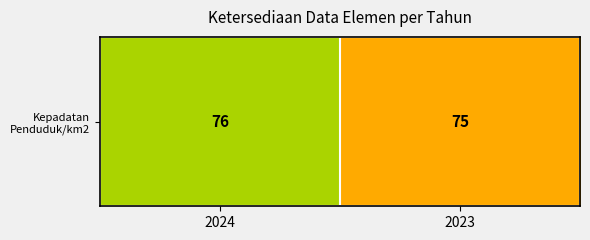

Reading left to right, extract all data points from this chart.

2024=76	2023=75